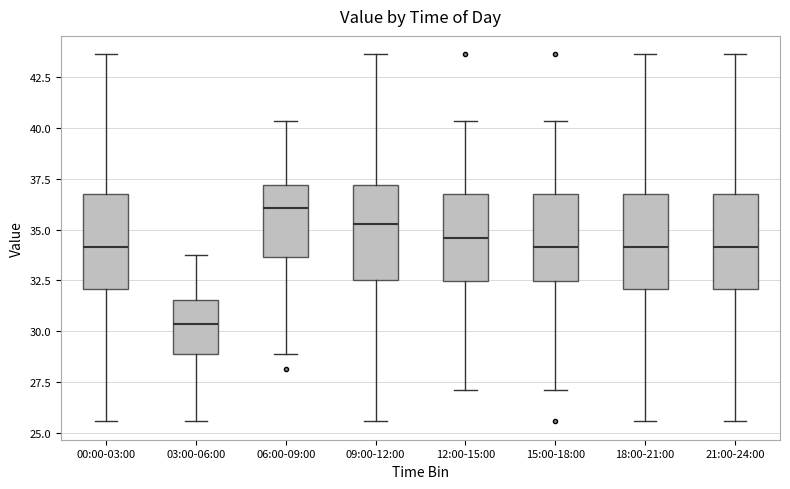

Which box has the lowest median line?

03:00-06:00